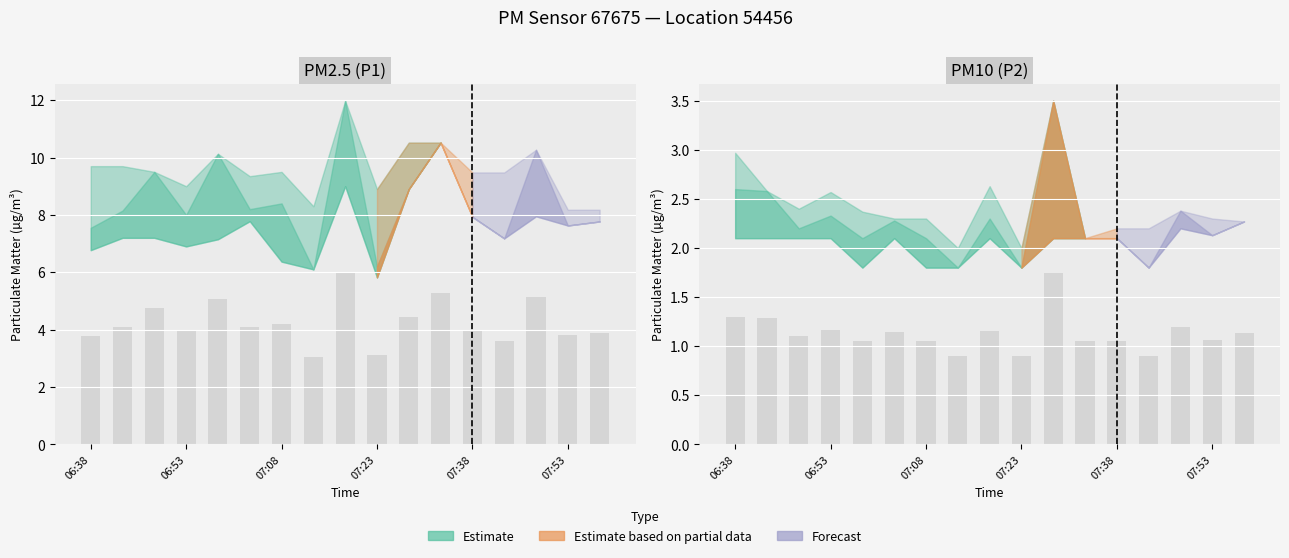

Reading left to right, extract all data points from this chart.

P1: 06:38=7.5	06:43=8.2	06:48=9.5	06:53=8.0	06:58=10.1	07:03=8.2	07:08=8.4	07:13=6.1	07:18=12.0	07:23=6.2	07:28=8.9	07:33=10.5	07:38=7.9	07:43=7.2	07:48=10.3	07:53=7.6	07:58=7.8
P2: 06:38=2.6	06:43=2.6	06:48=2.2	06:53=2.3	06:58=2.1	07:03=2.3	07:08=2.1	07:13=1.8	07:18=2.3	07:23=1.8	07:28=3.5	07:33=2.1	07:38=2.1	07:43=1.8	07:48=2.4	07:53=2.1	07:58=2.3
P1_upper: 06:38=9.7	06:43=9.7	06:48=9.5	06:53=9.0	06:58=10.1	07:03=9.3	07:08=9.5	07:13=8.3	07:18=12.0	07:23=8.9	07:28=10.5	07:33=10.5	07:38=9.5	07:43=9.5	07:48=10.3	07:53=8.2	07:58=8.2
P1_lower: 06:38=6.8	06:43=7.2	06:48=7.2	06:53=6.9	06:58=7.2	07:03=7.8	07:08=6.4	07:13=6.1	07:18=9.0	07:23=5.8	07:28=8.9	07:33=10.5	07:38=7.9	07:43=7.2	07:48=8.0	07:53=7.6	07:58=7.8
P2_upper: 06:38=3.0	06:43=2.6	06:48=2.4	06:53=2.6	06:58=2.4	07:03=2.3	07:08=2.3	07:13=2.0	07:18=2.6	07:23=2.0	07:28=3.5	07:33=2.1	07:38=2.2	07:43=2.2	07:48=2.4	07:53=2.3	07:58=2.3
P2_lower: 06:38=2.1	06:43=2.1	06:48=2.1	06:53=2.1	06:58=1.8	07:03=2.1	07:08=1.8	07:13=1.8	07:18=2.1	07:23=1.8	07:28=2.1	07:33=2.1	07:38=2.1	07:43=1.8	07:48=2.2	07:53=2.1	07:58=2.3